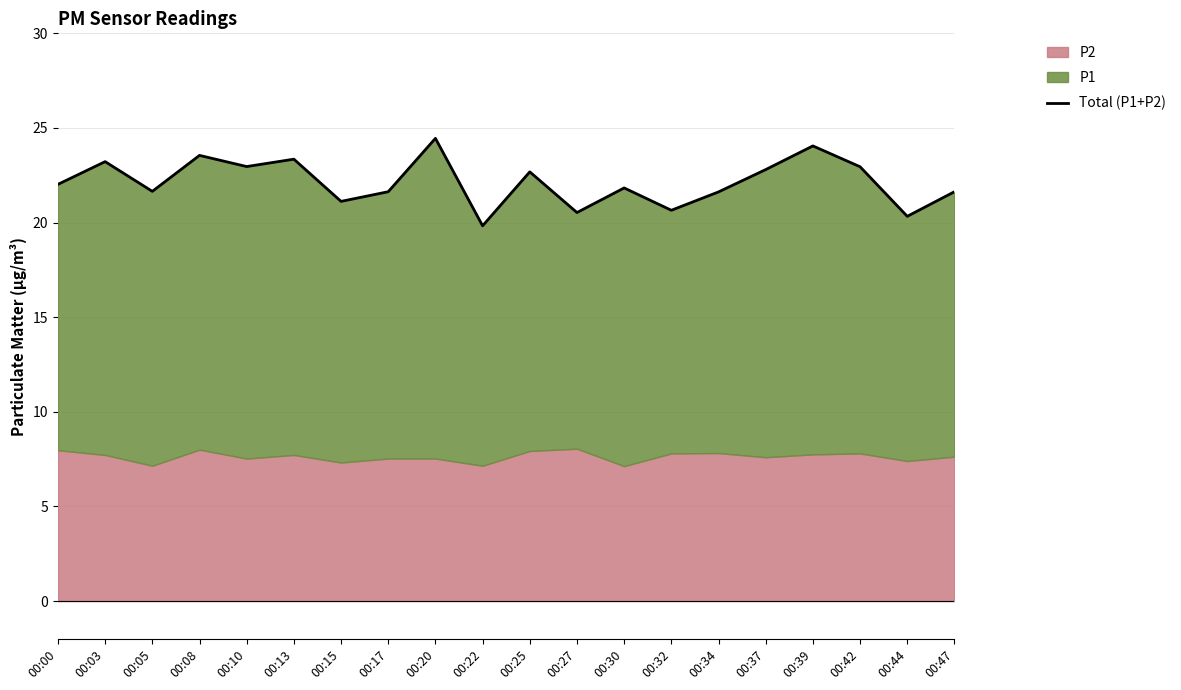

Which has a higher value, 00:25 or 00:22?

00:25